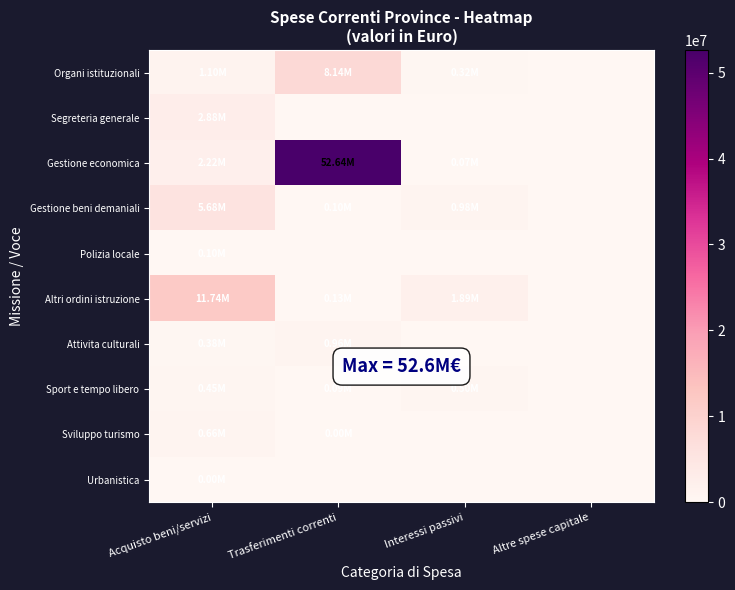

What is the total value across all series at Interessi passivi?

3749372.6